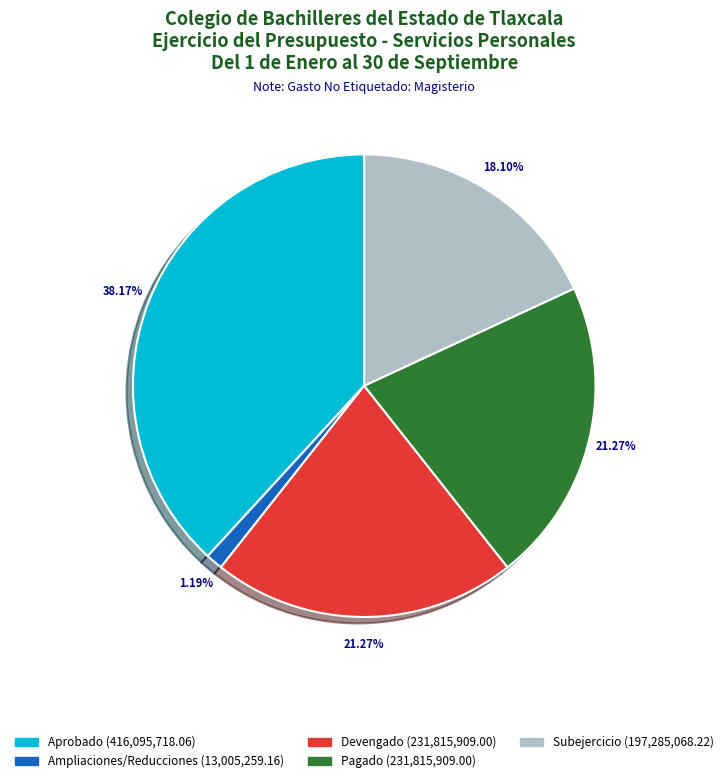

To the nearest percent, what percentage of the pie is Pagado?

21%